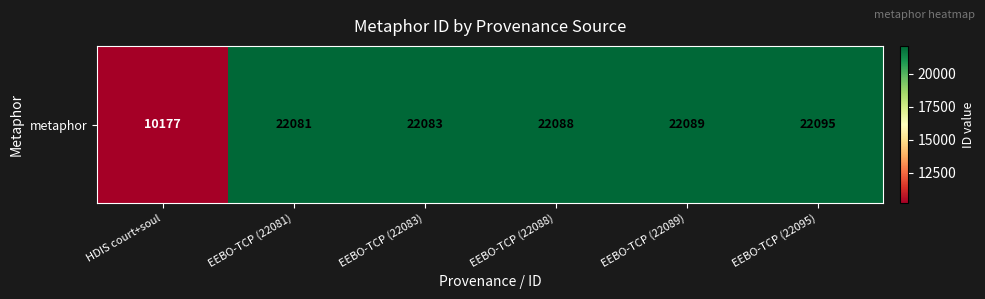

What is the maximum value shown in the chart?

22095